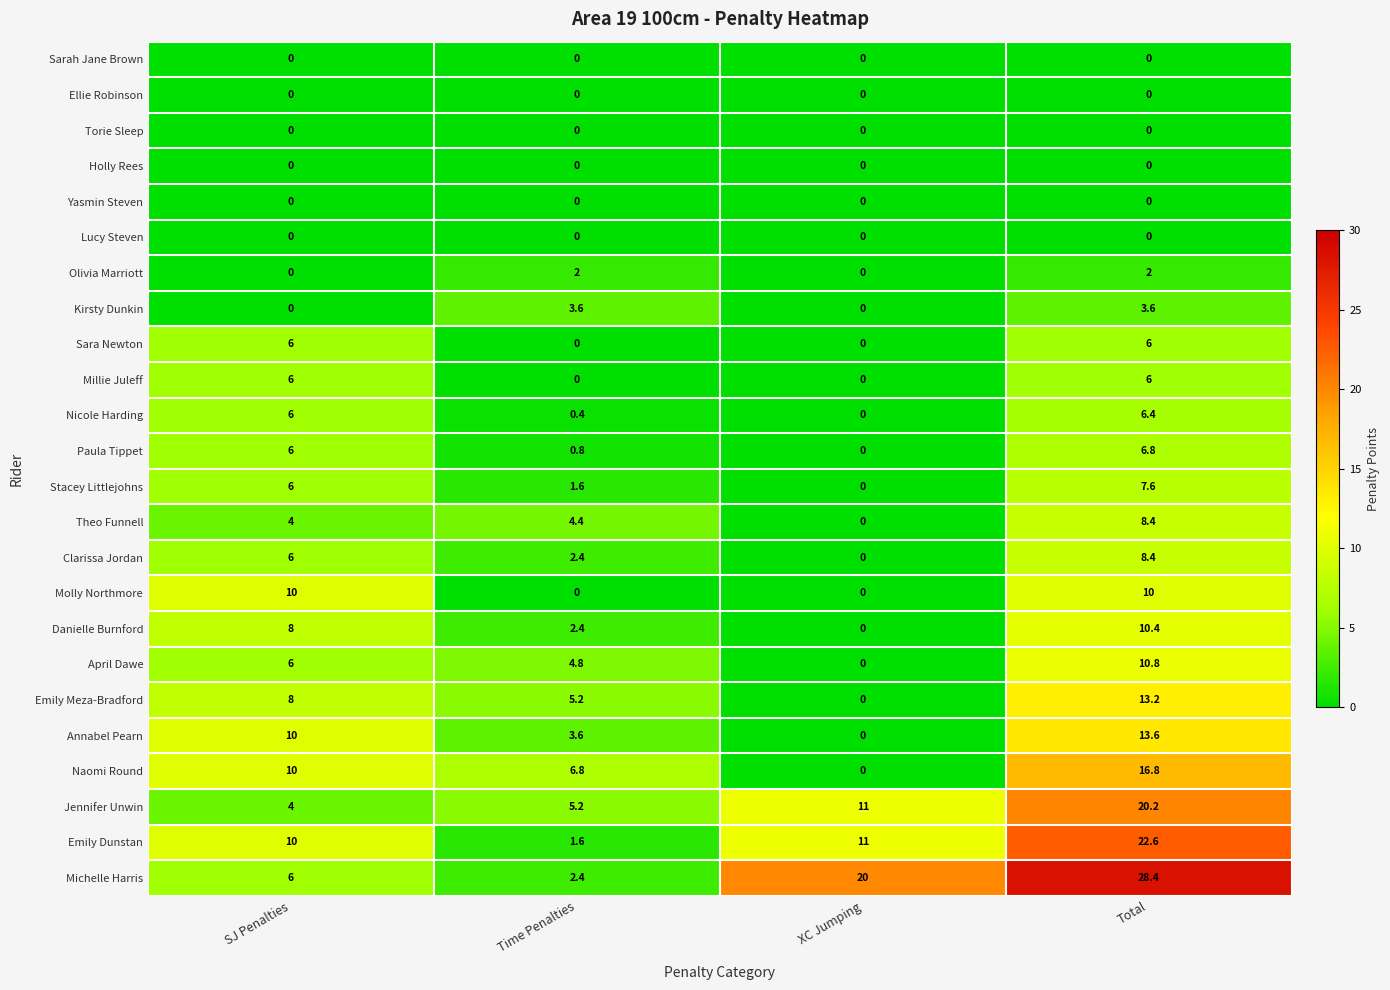

Where is Michelle Harris nearest to the value 15?

XC Jumping